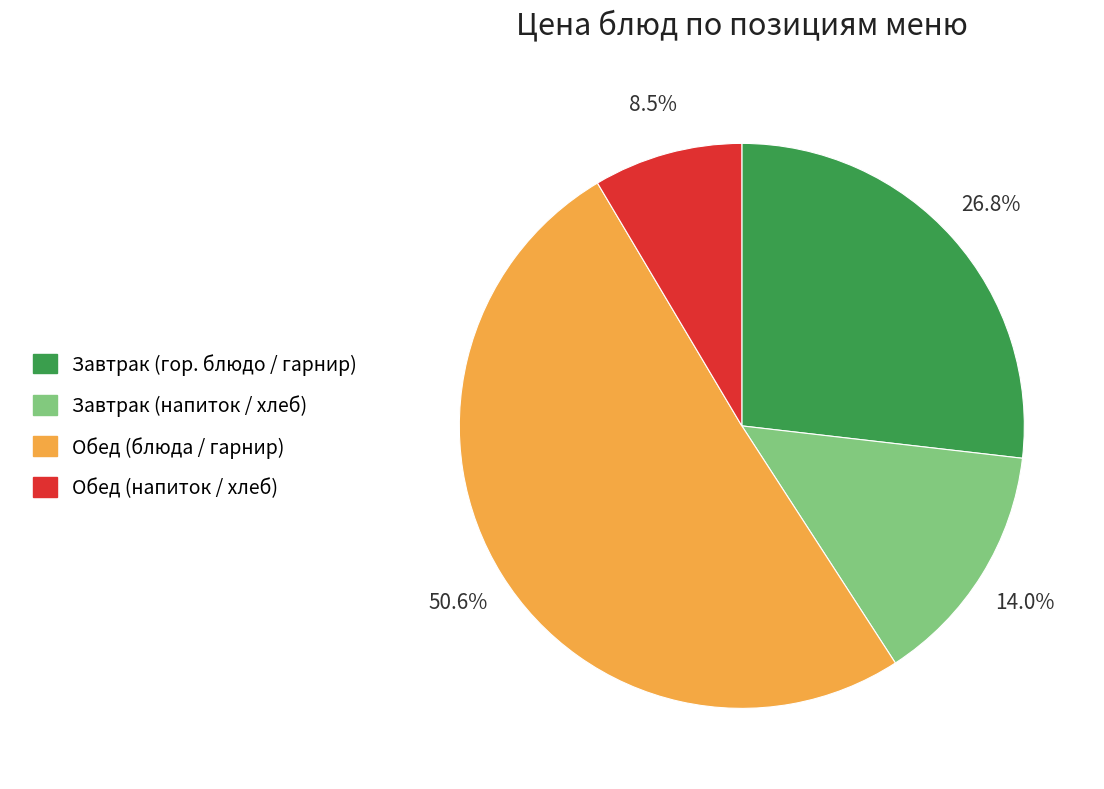

To the nearest percent, what is the difference between the largest and smallest slice percentages?

42%